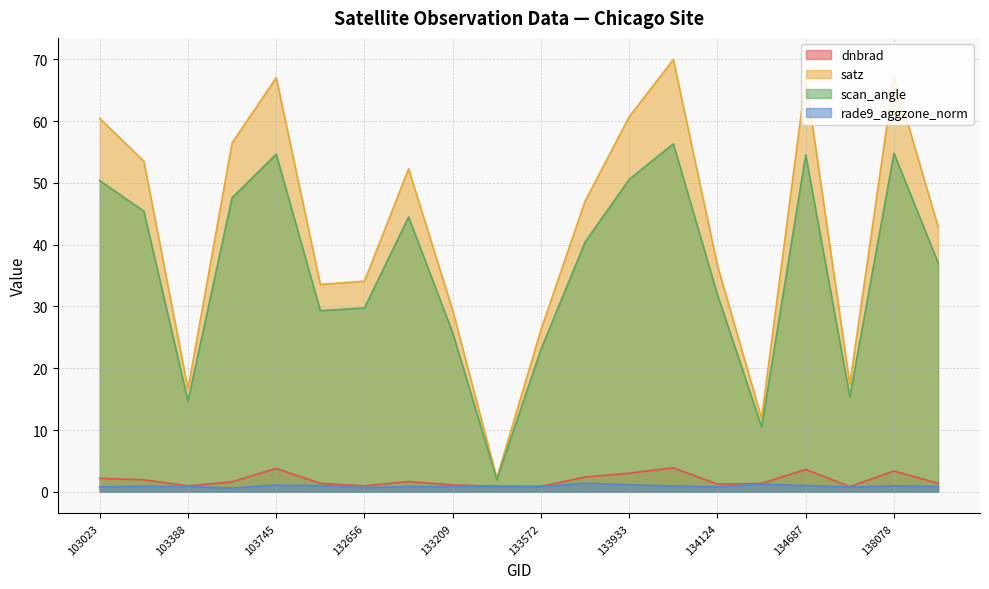

Rank the series by their maximum value, from lowest to highest.

rade9_aggzone_norm, dnbrad, scan_angle, satz